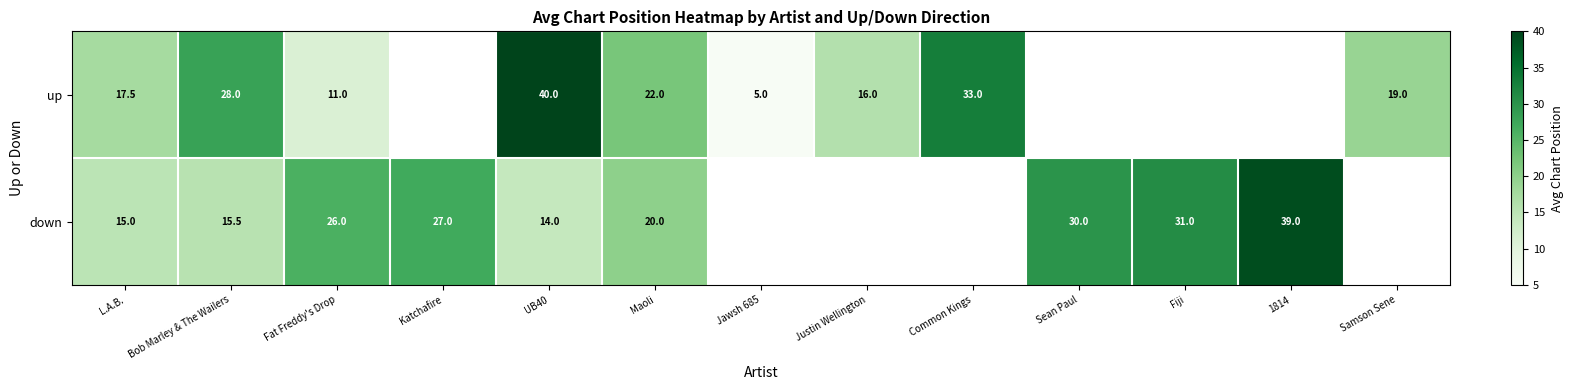

What is the sum of the up values at Jawsh 685 and Bob Marley & The Wailers?

33.0